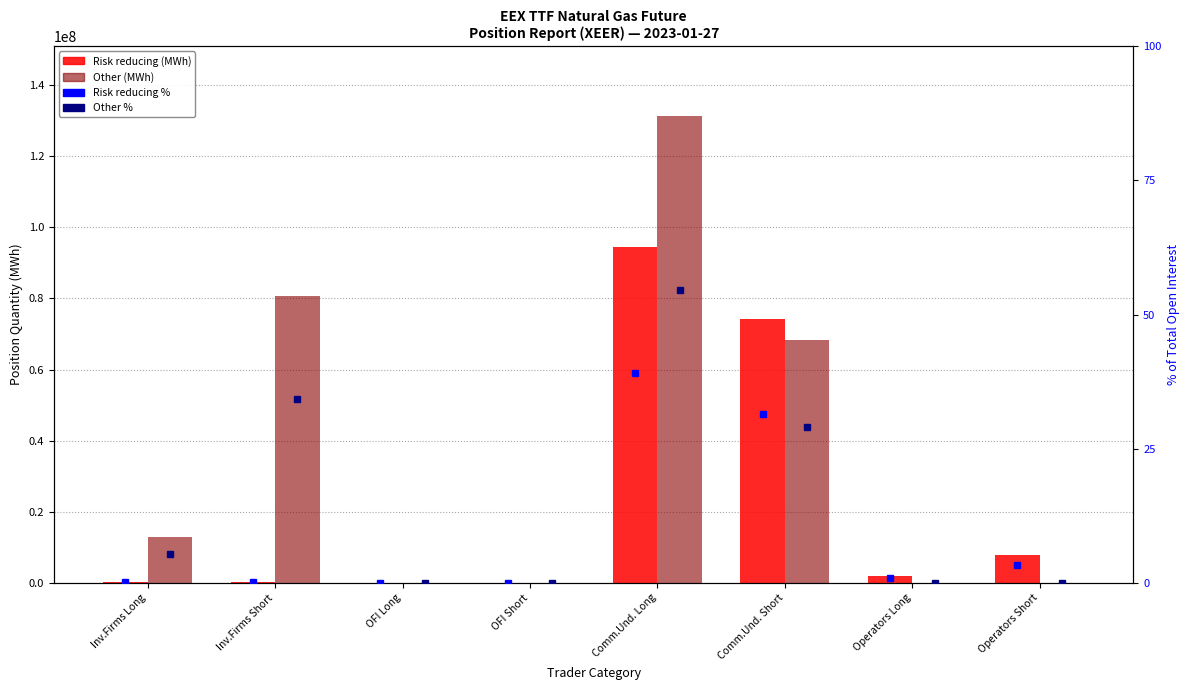

How many positive values does the Risk reducing % series have?

6